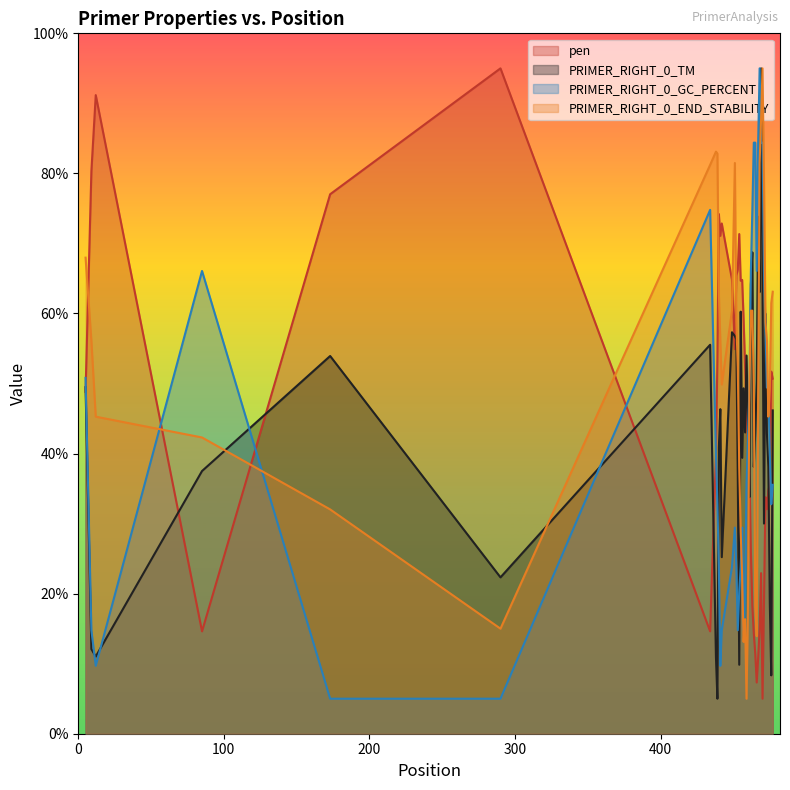

Which has a higher value, 12 or 475?

12